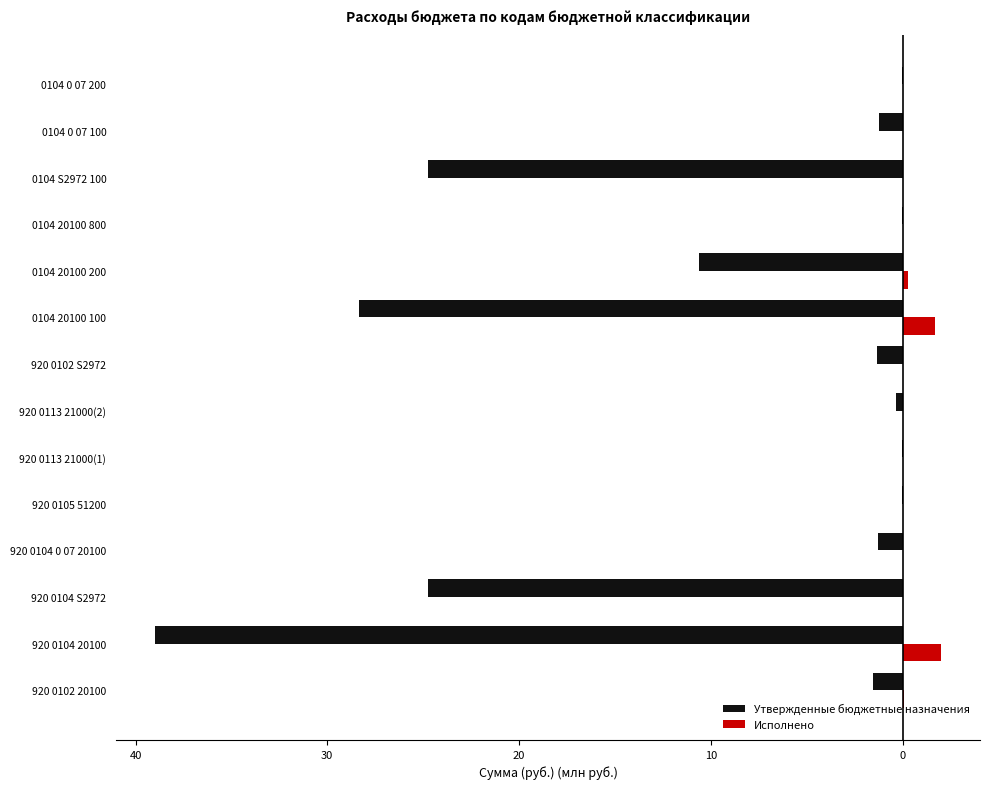

What are all the series names shown in the legend?

Утвержденные бюджетные назначения, Исполнено